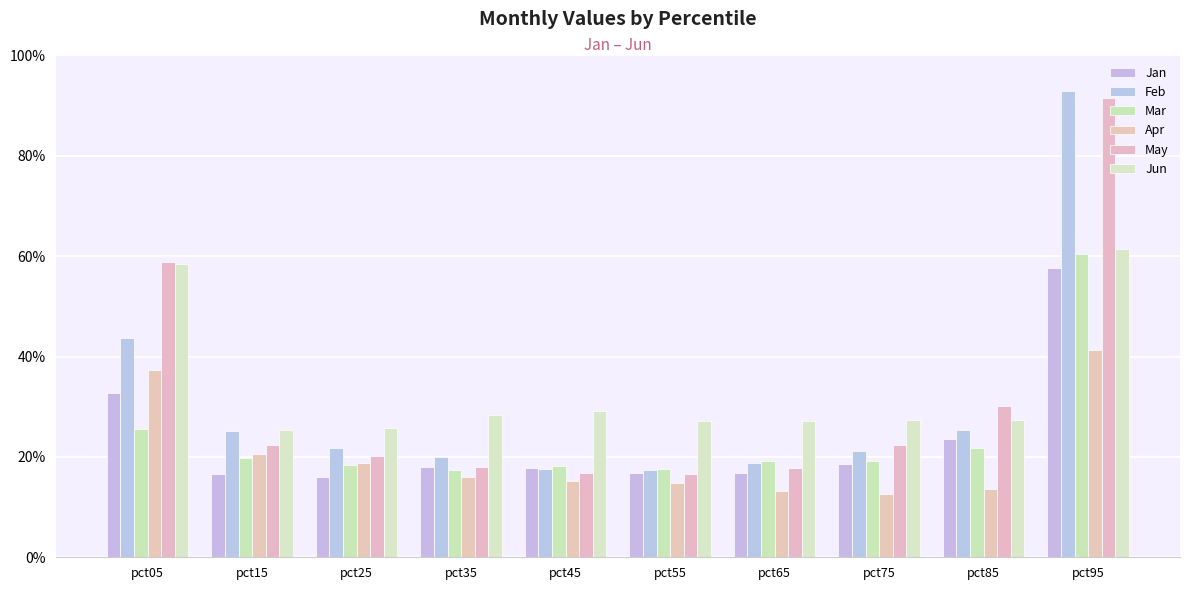

Which category has the lowest value in the May series?

pct55